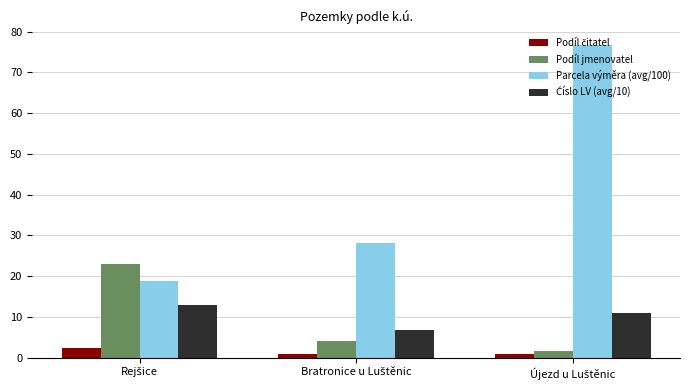

Which series has the largest total across all categories?

Parcela výměra (avg/100)